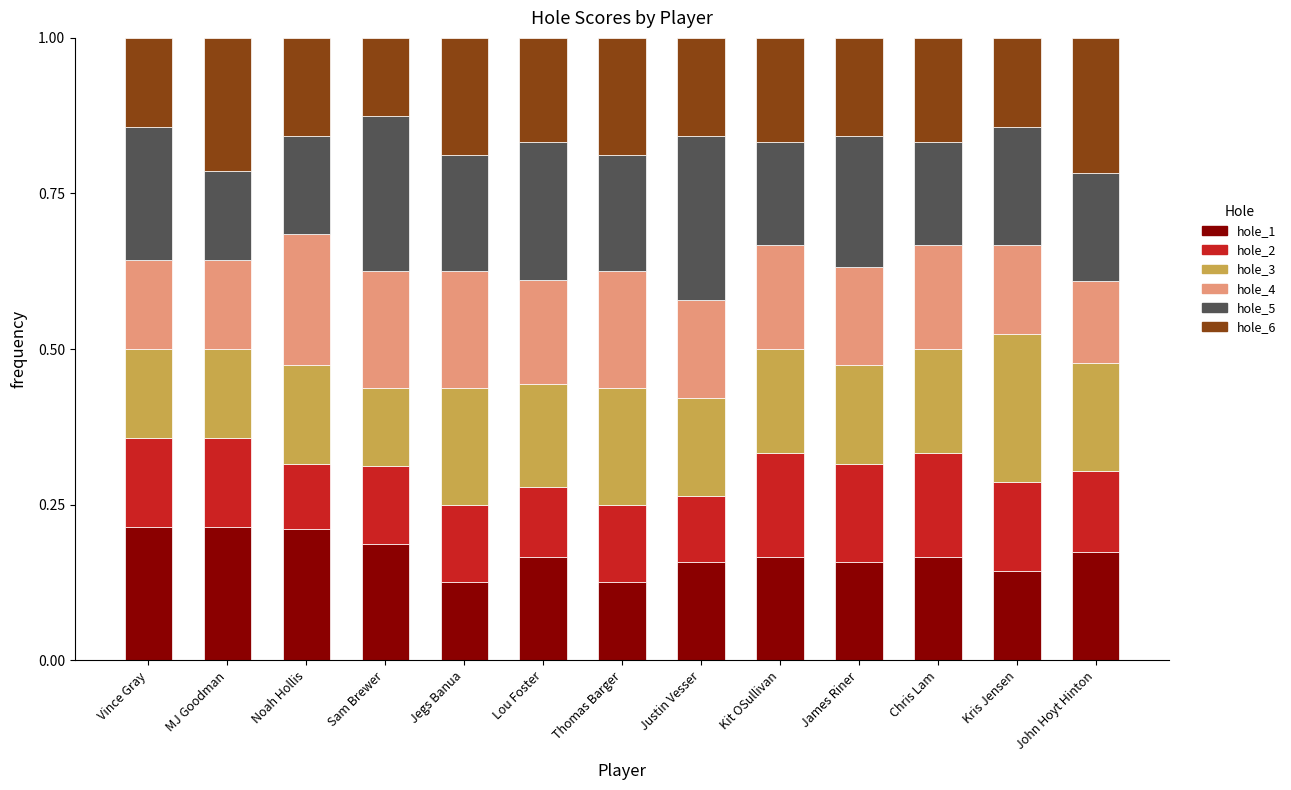

What is the sum of all hole_1 values?

2.2